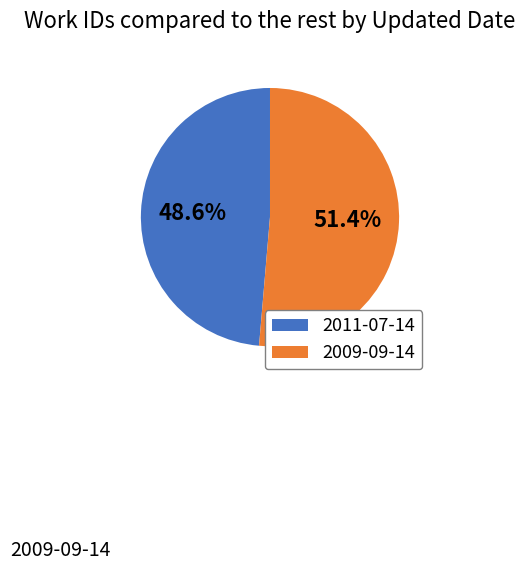

What percentage is NOT represented by 2011-07-14?

51.4%